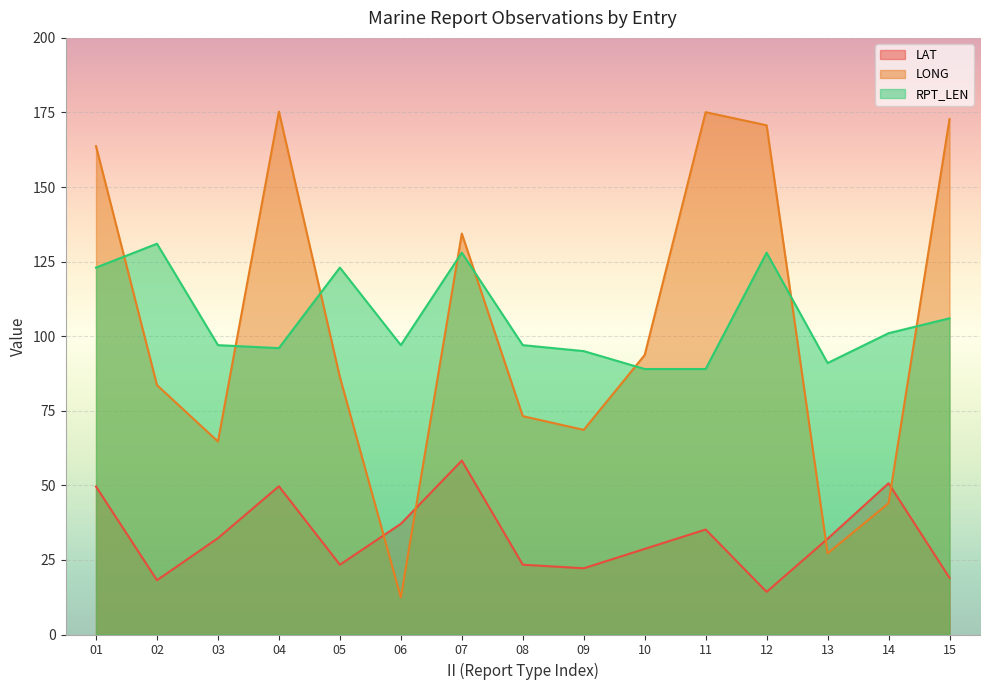

What is the total value across all series at 03?

194.0